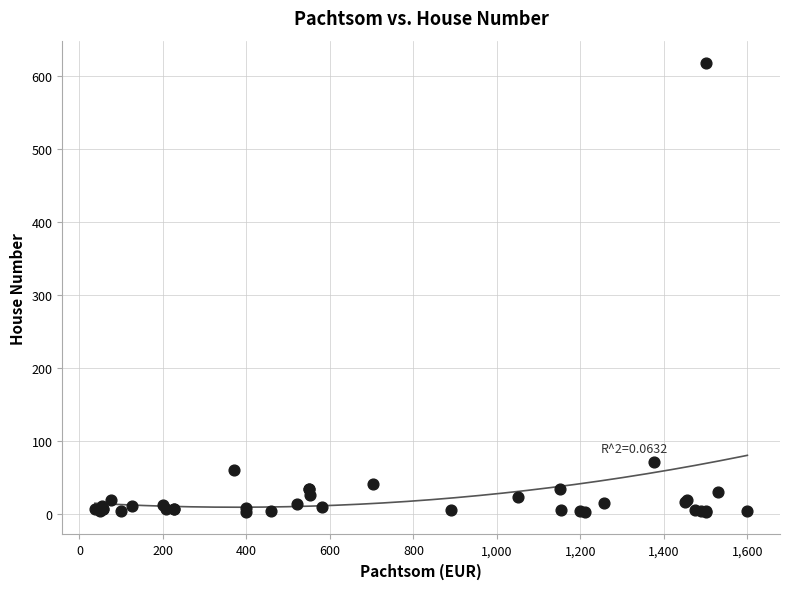

What Y value in the scatter plot is closest to 309?

70